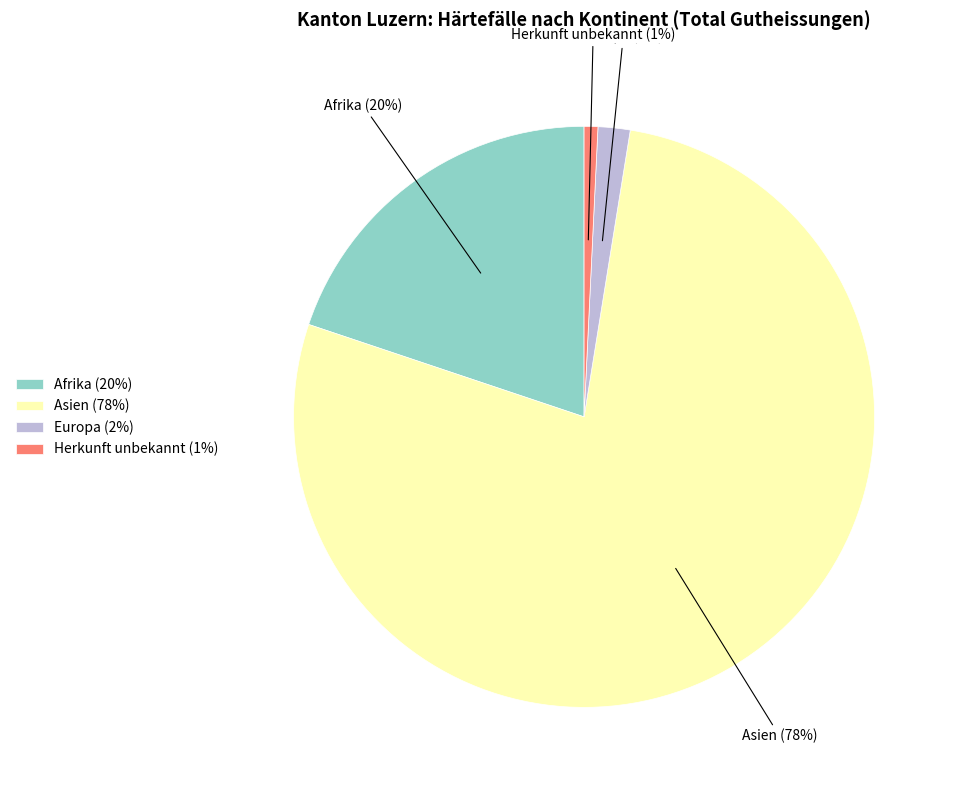

Between Afrika (20%) and Herkunft unbekannt (1%), which is larger?

Afrika (20%)